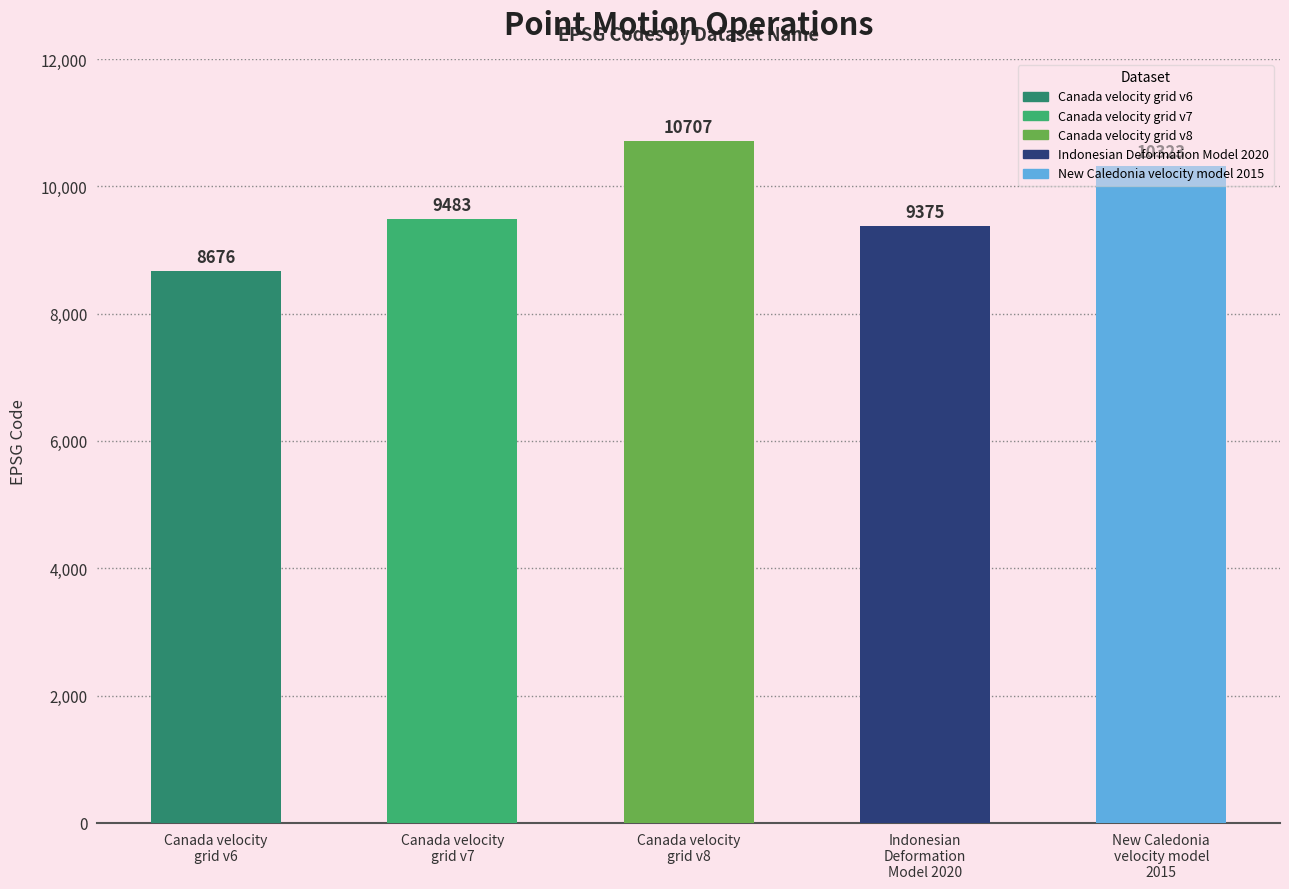

Reading left to right, extract all data points from this chart.

8676	9483	10707	9375	10323